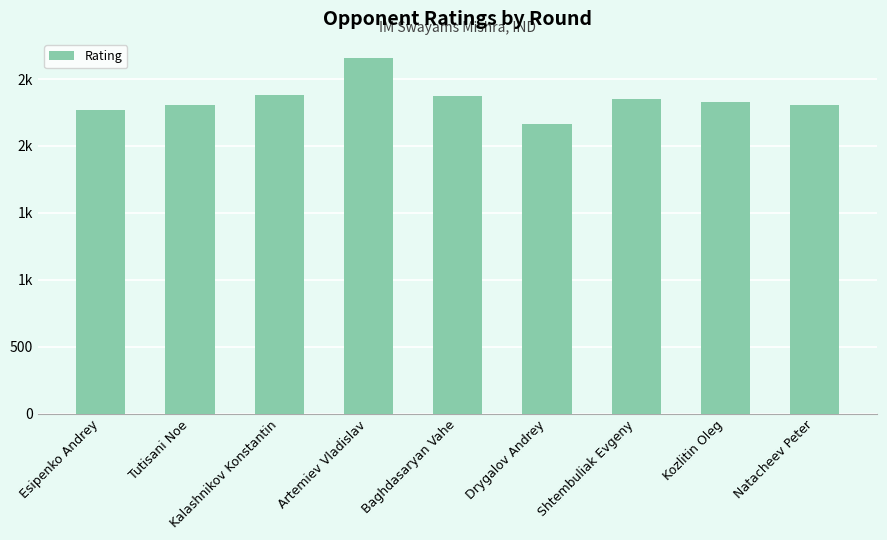

What is the label of the 6th bar from the right?

Artemiev Vladislav